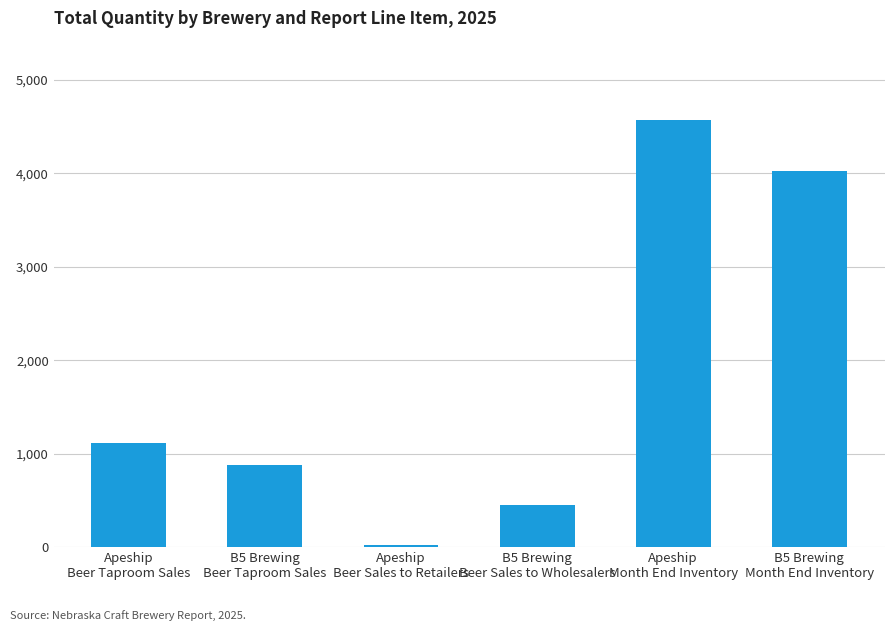

At which category does the chart reach its peak across all series?

Apeship
Month End Inventory